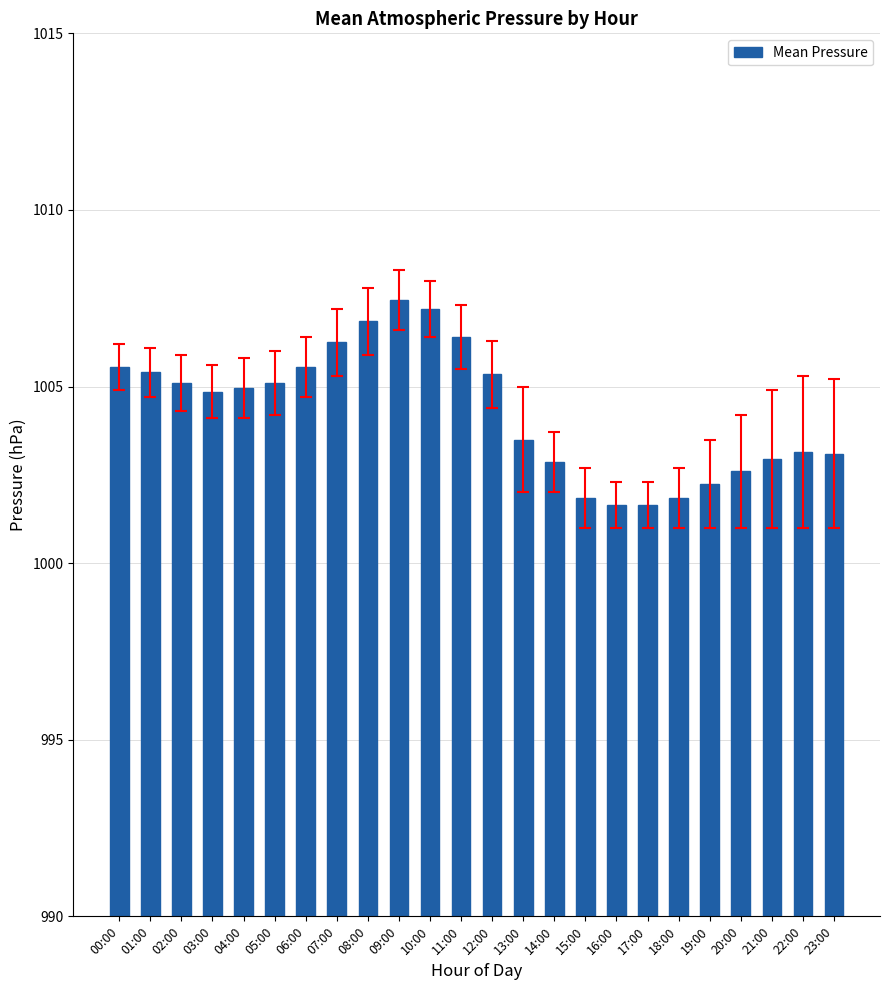

At which category does the chart reach its peak across all series?

09:00